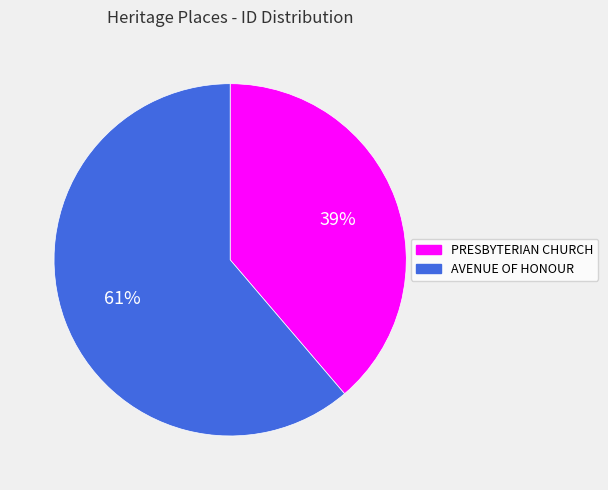

Is the sum of PRESBYTERIAN CHURCH and AVENUE OF HONOUR greater than half?

Yes